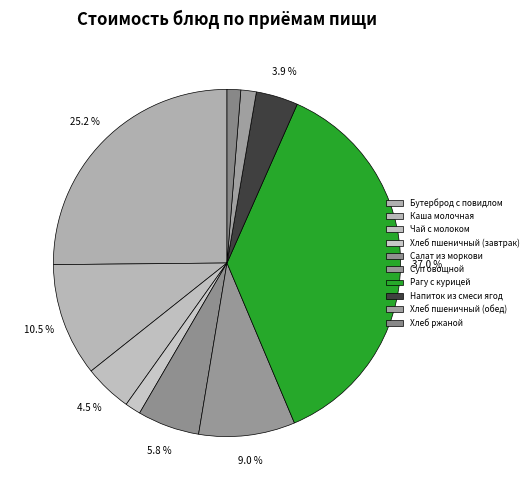

Count the number of slices in the pie.

10